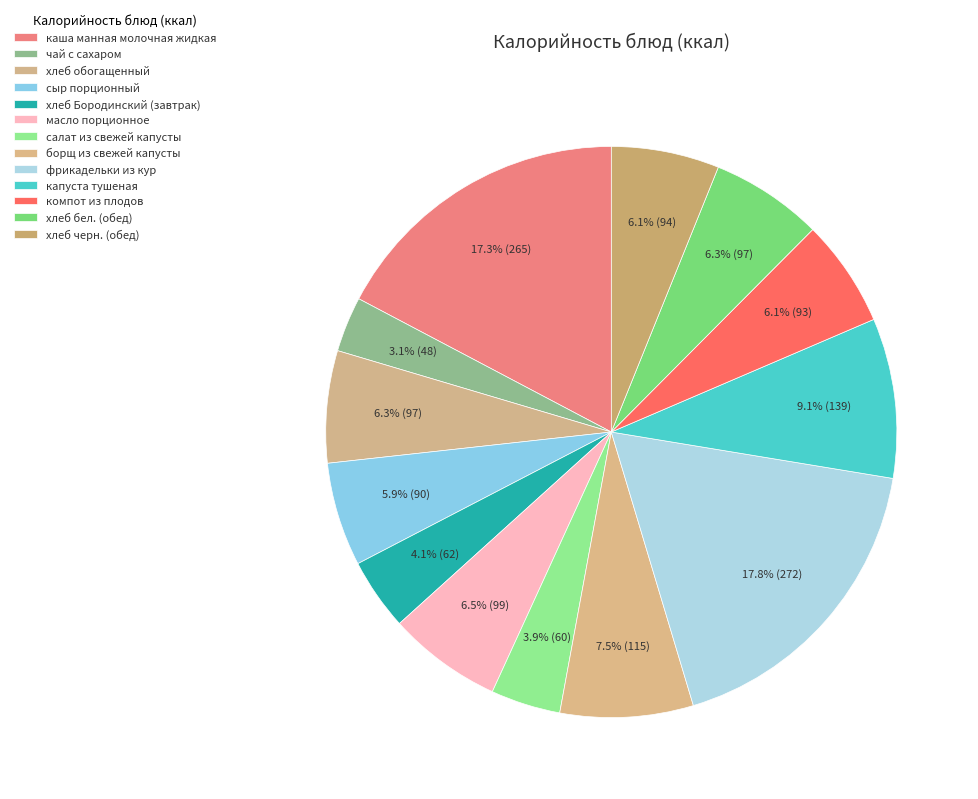

True or false: компот из плодов accounts for 6% of the total.

True